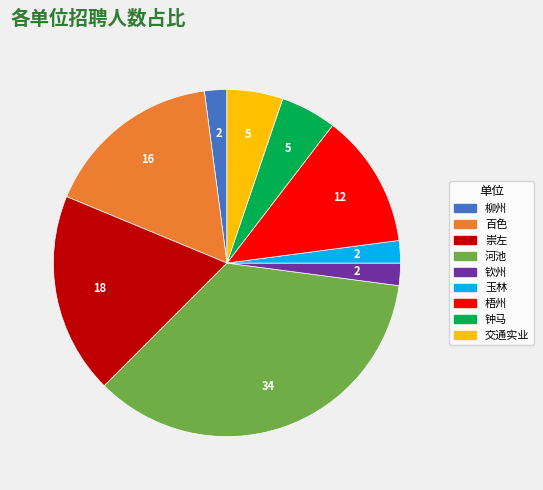

Is there any slice that represents more than half of the pie?

No